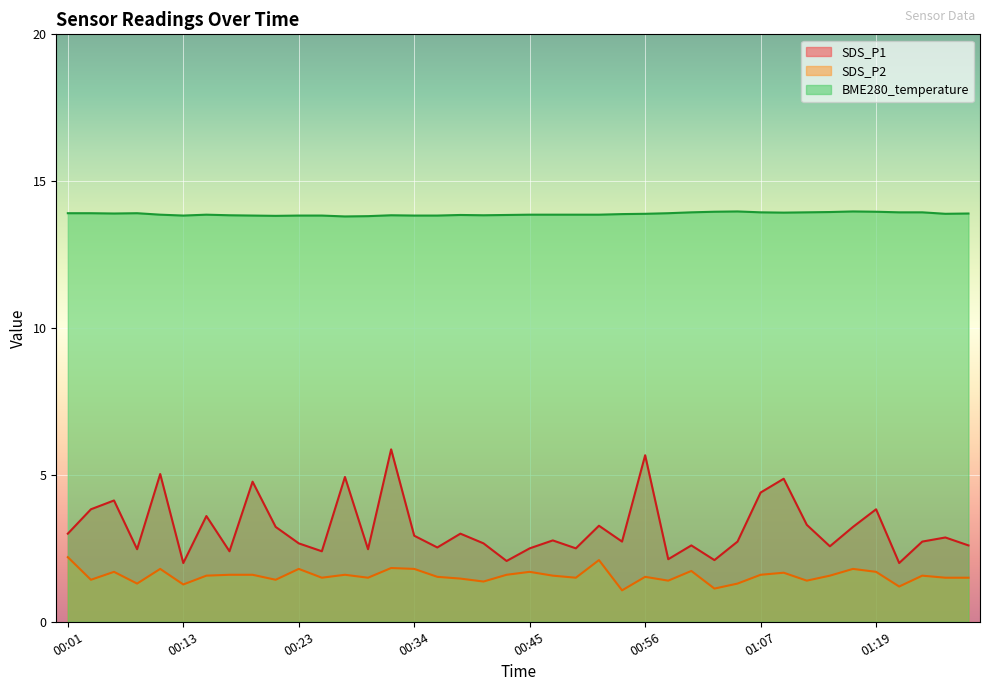

Is it true that SDS_P1 equals 4.4 at 01:07?

True